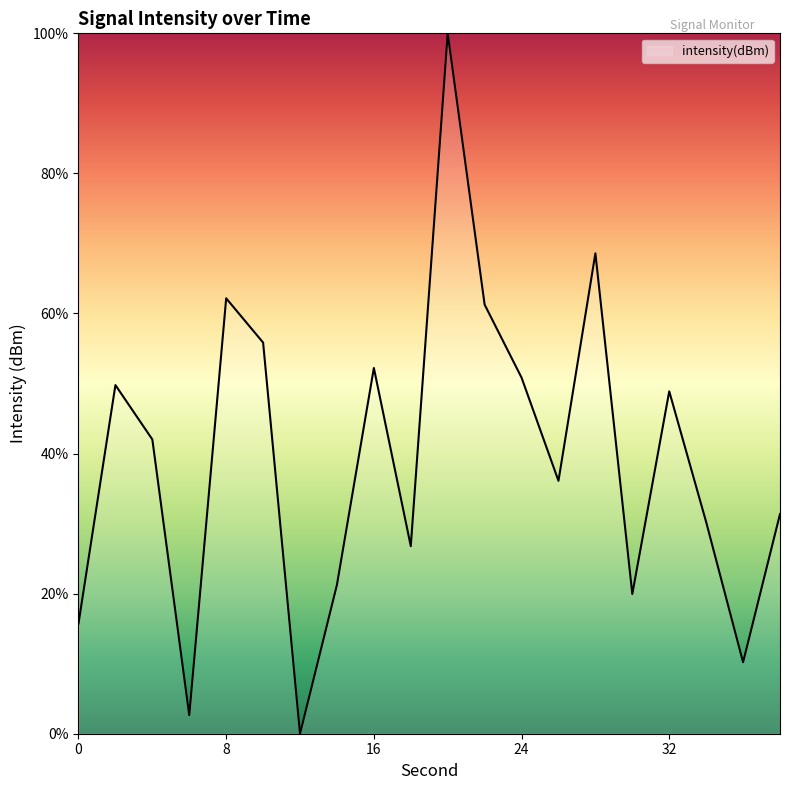

What is the difference between the maximum and minimum values?

100.0